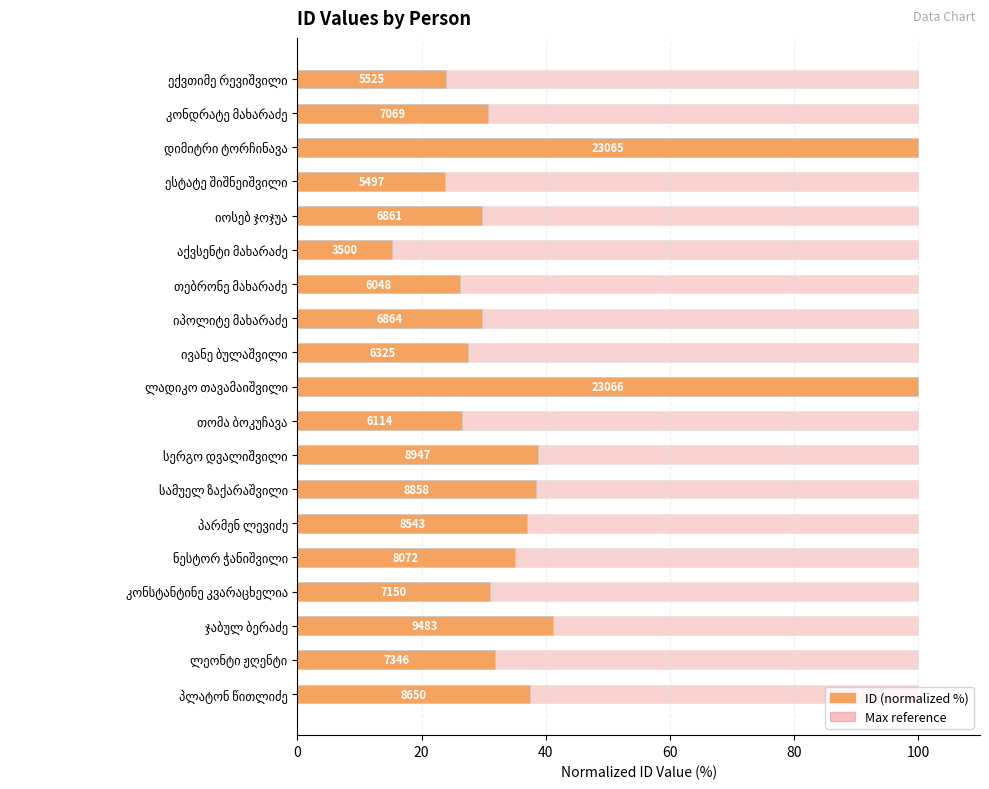

Does the chart contain any negative values?

No